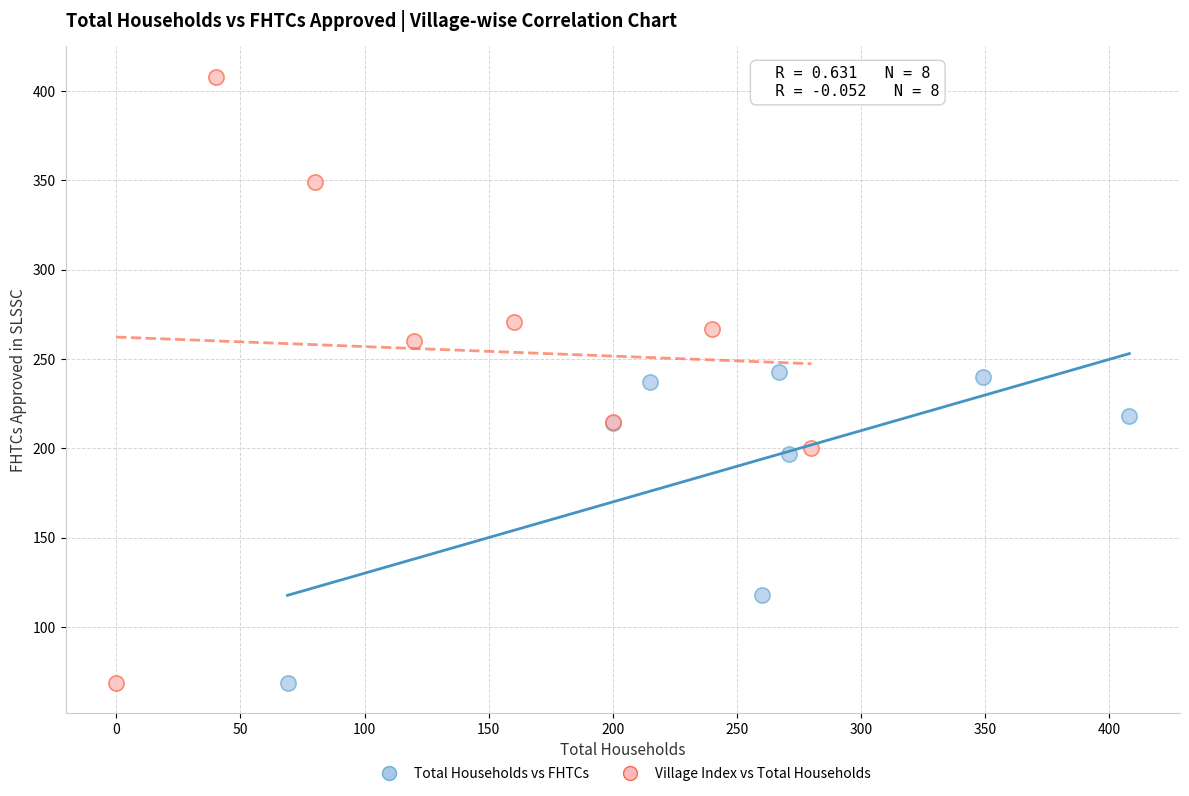

Which series has the largest Y range (max minus min)?

Village Index vs Total Households